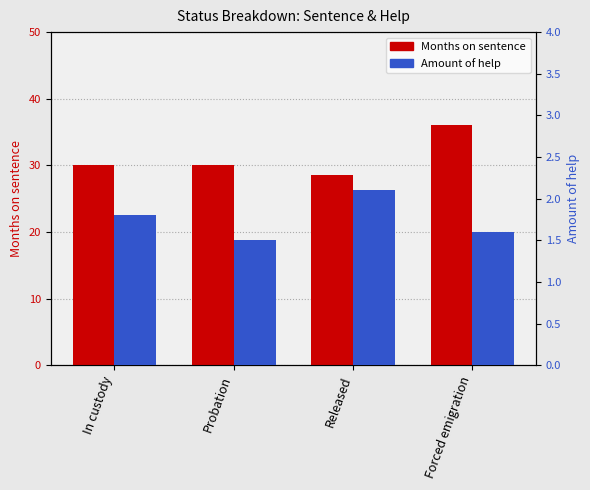

At how many categories does at least one series exceed 21?

4